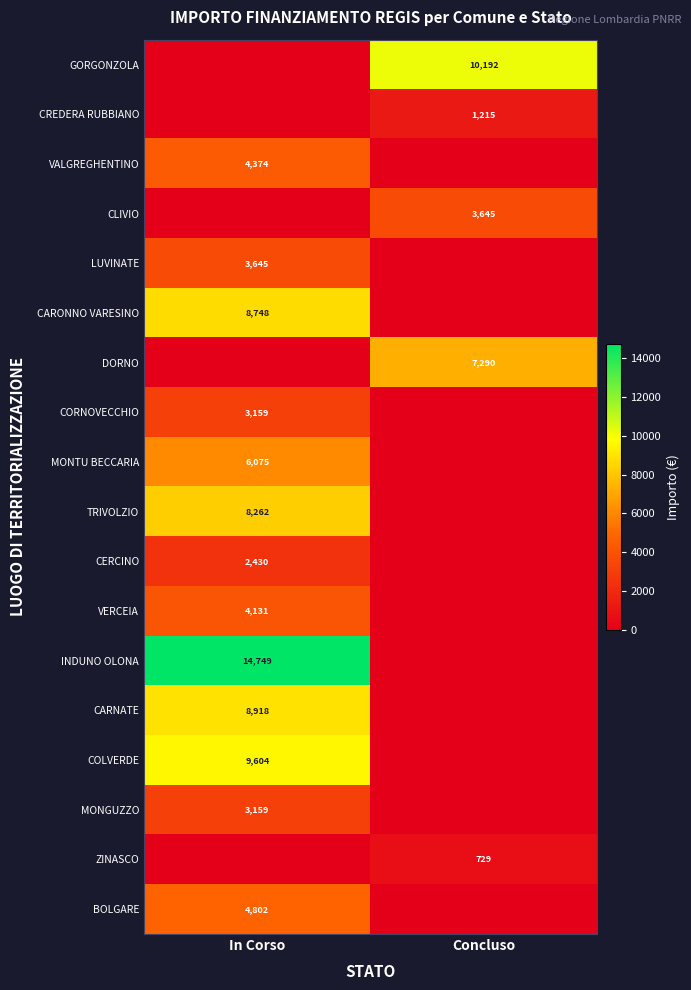

Is the value of DORNO at Concluso greater than the value of CLIVIO at Concluso?

Yes